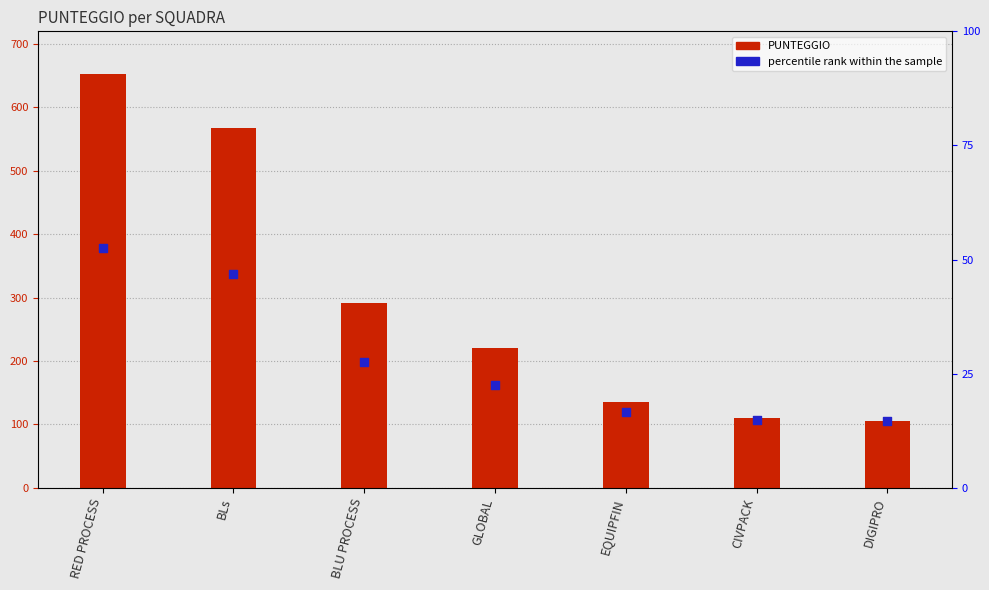

Which series reaches the maximum Y coordinate?

PUNTEGGIO